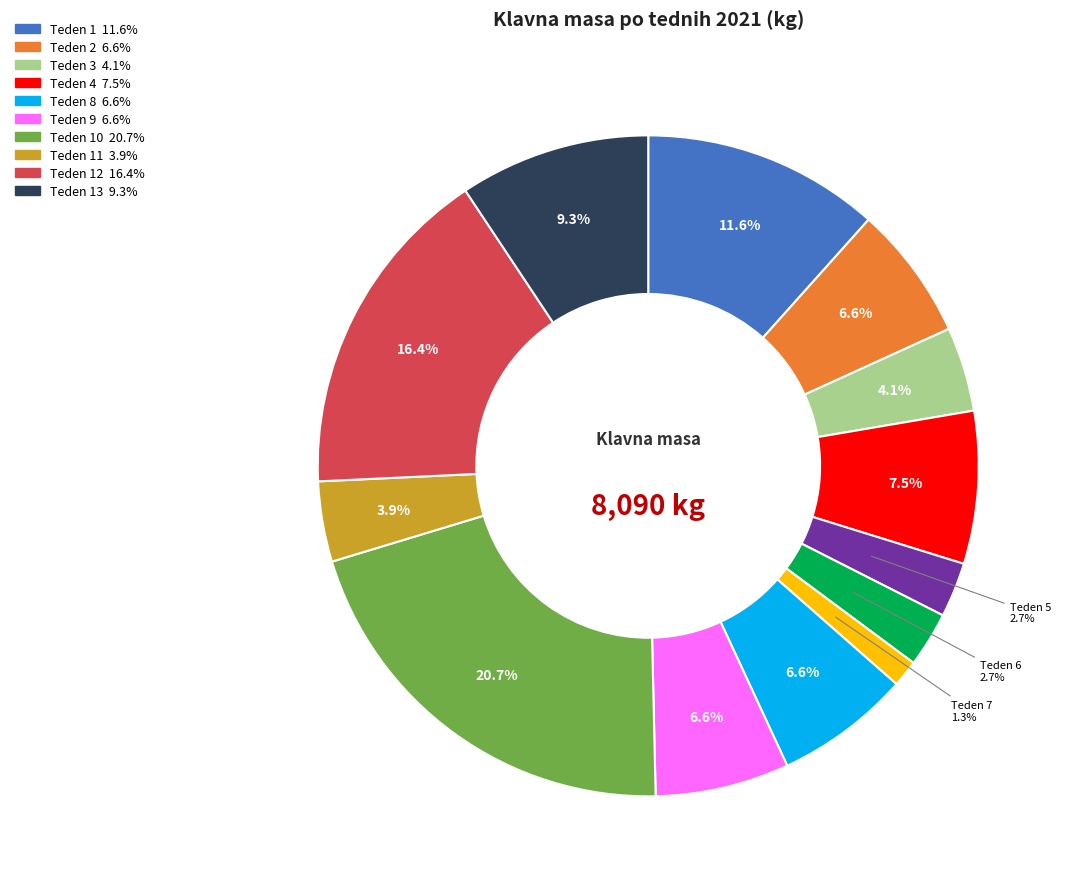

How many segments does this pie chart have?

13